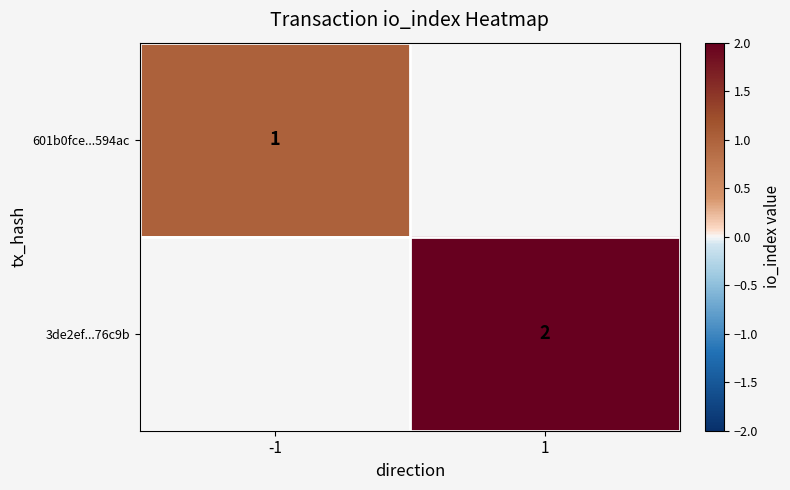

Which label corresponds to the smallest value in the chart?

-1